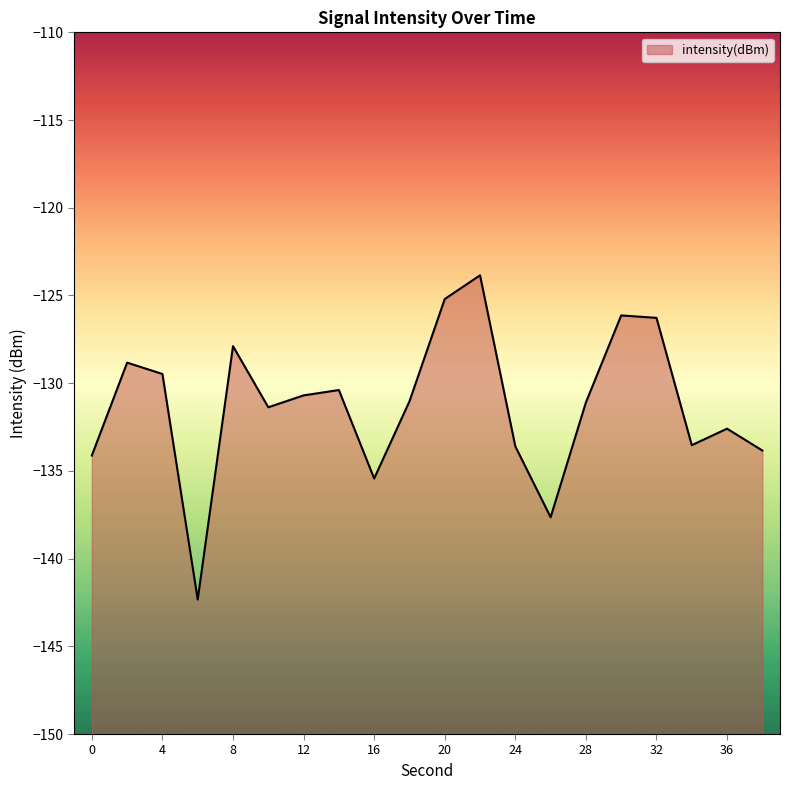

What value does the data have at 34?

-133.5